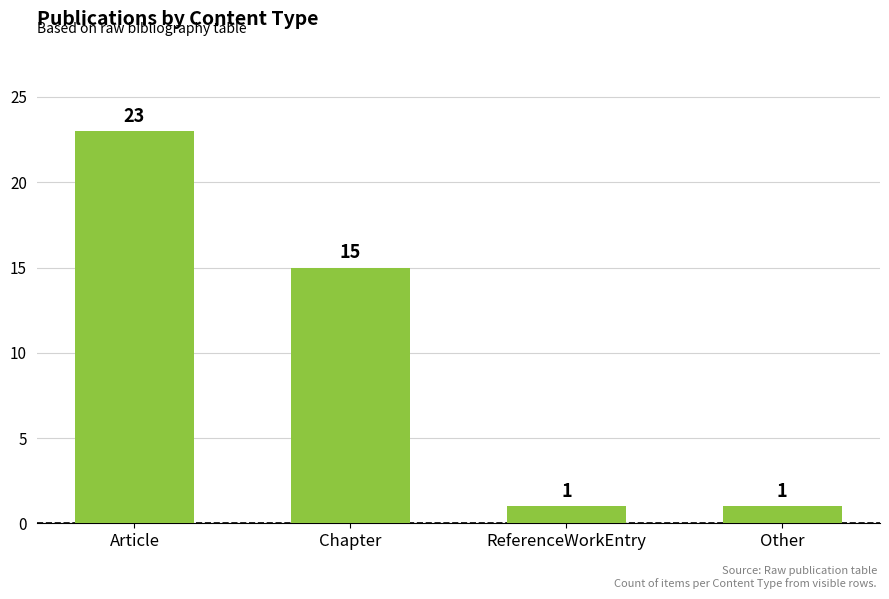

What is the average value?

10